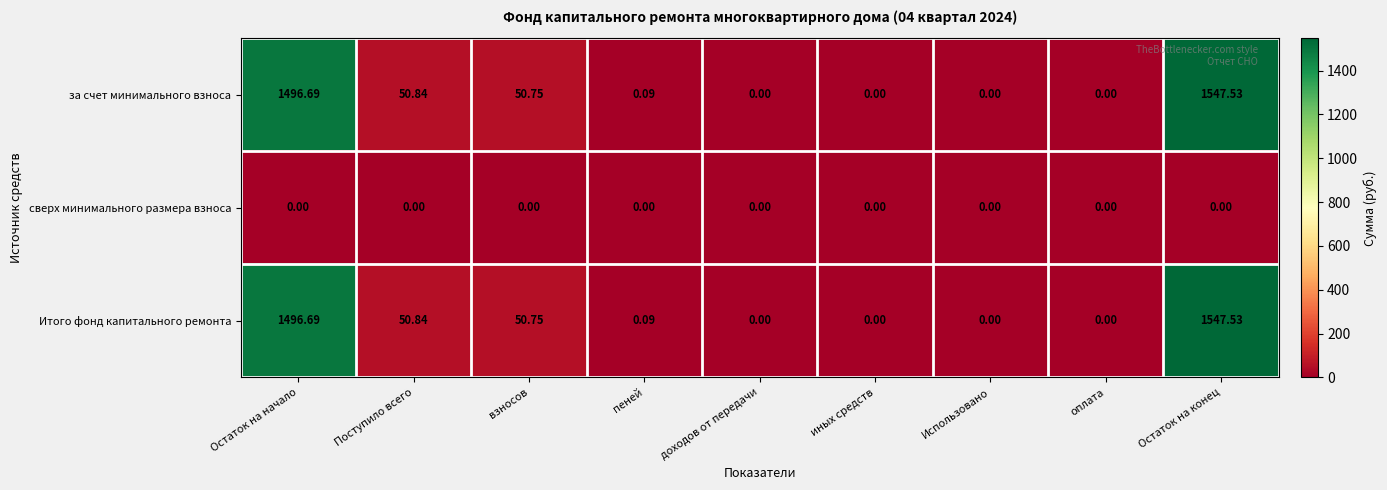

Where is за счет минимального взноса nearest to the value 773?

Поступило всего